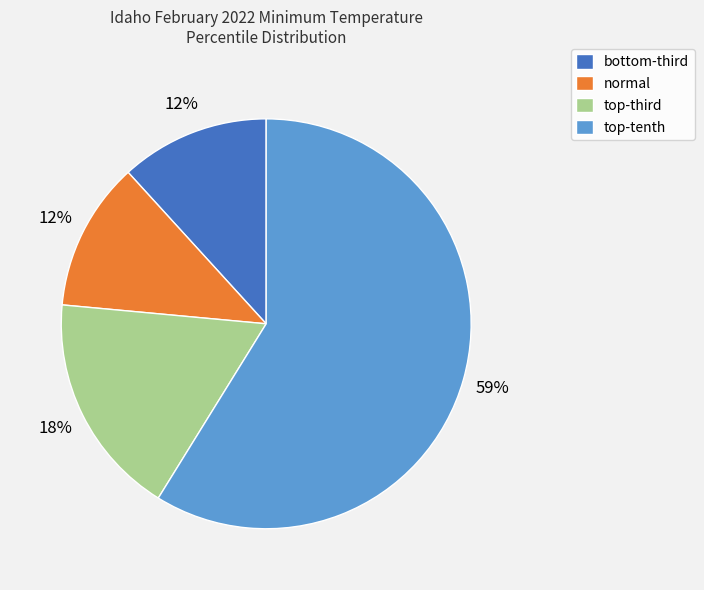

Count the number of slices in the pie.

4